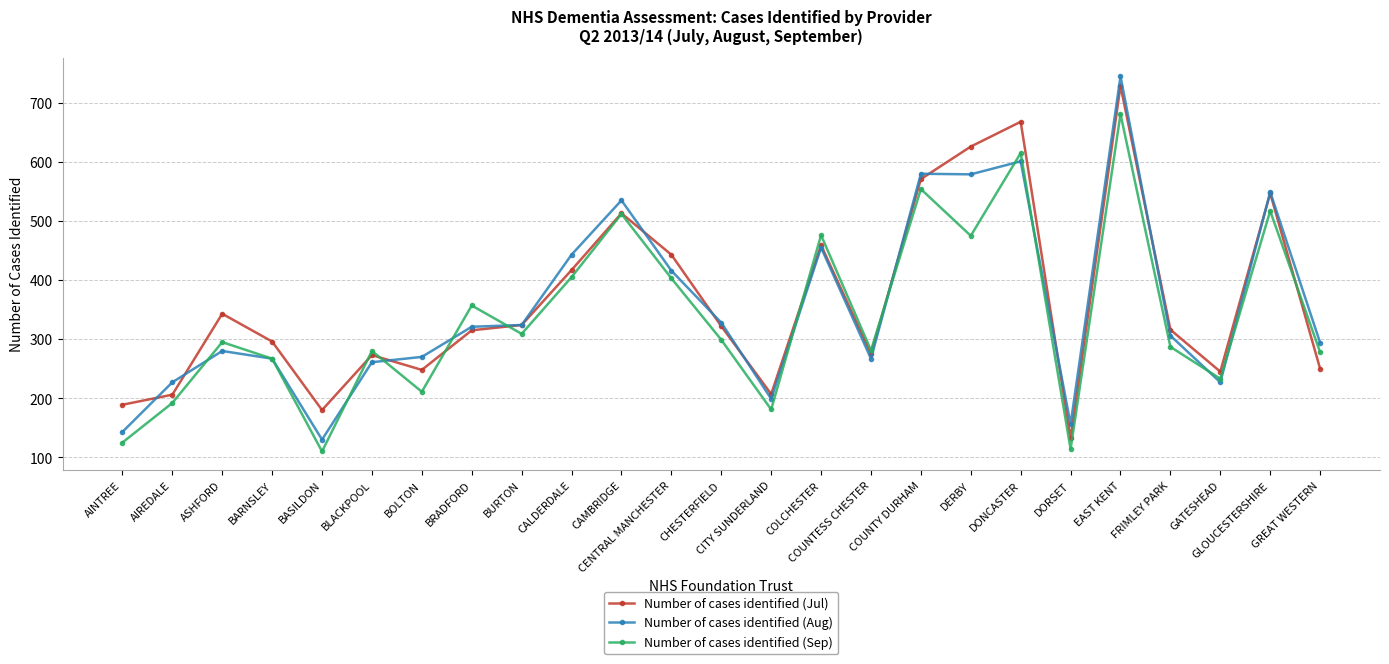

Between which two adjacent categories do Number of cases identified (Jul) and Number of cases identified (Sep) first intersect?

BASILDON and BLACKPOOL